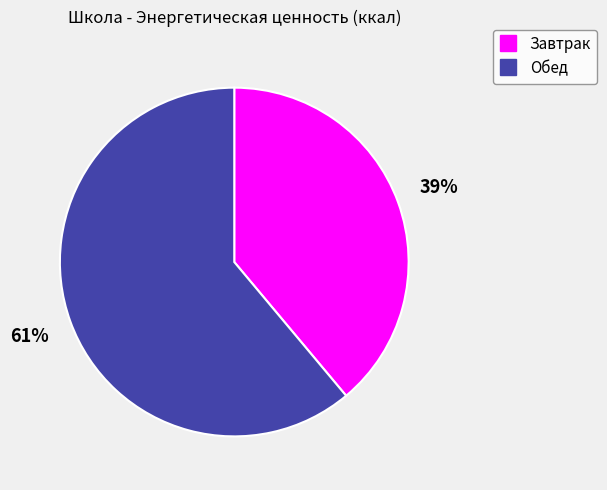

What percentage is the Завтрак slice, to the nearest percent?

39%